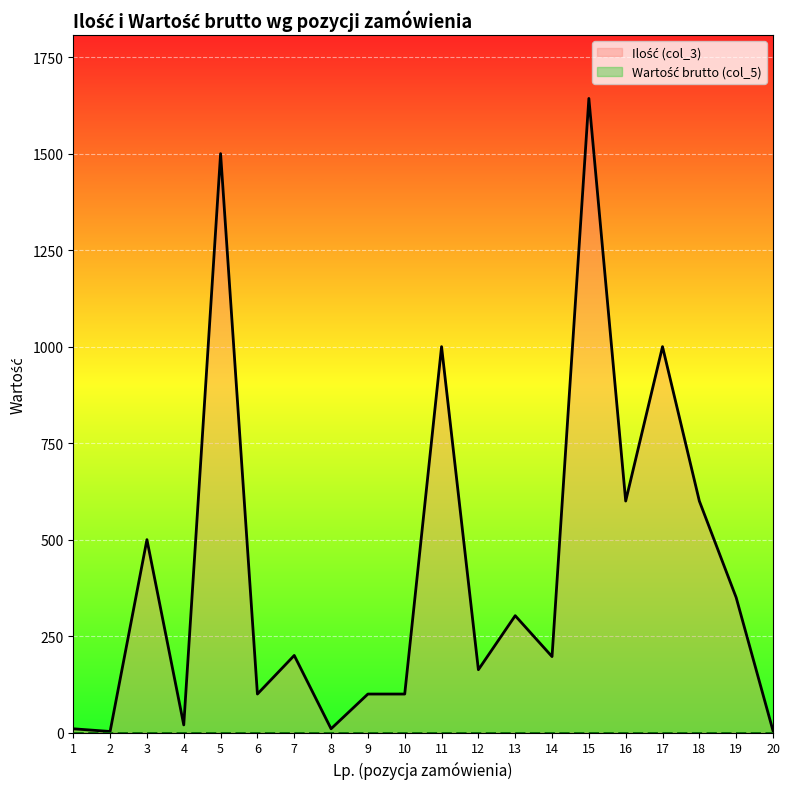

Which series changed the most between 15 and 20?

Ilość (col_3)